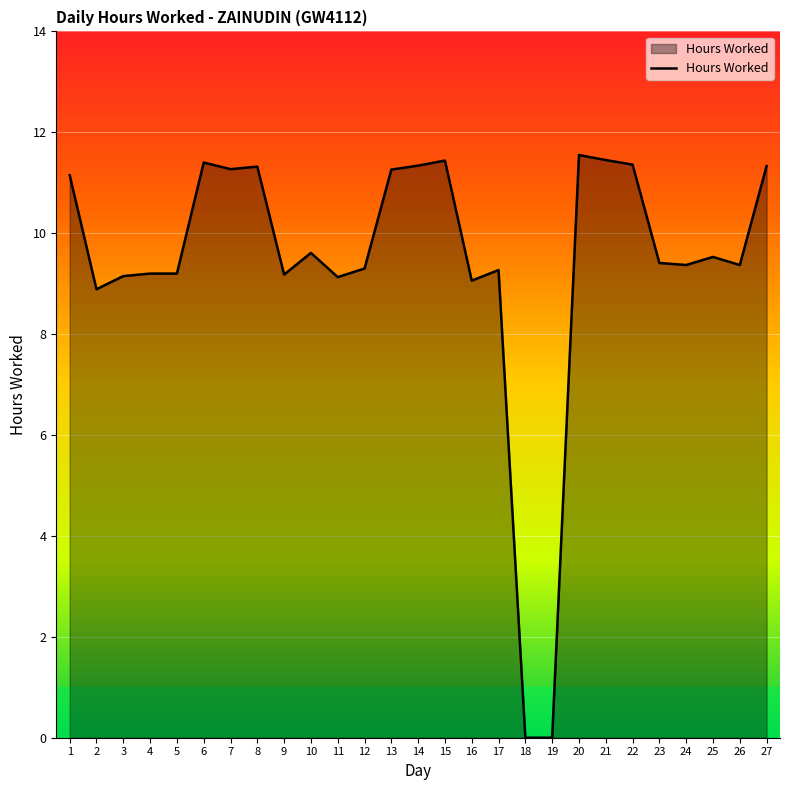

What is the greatest value displayed?

11.6